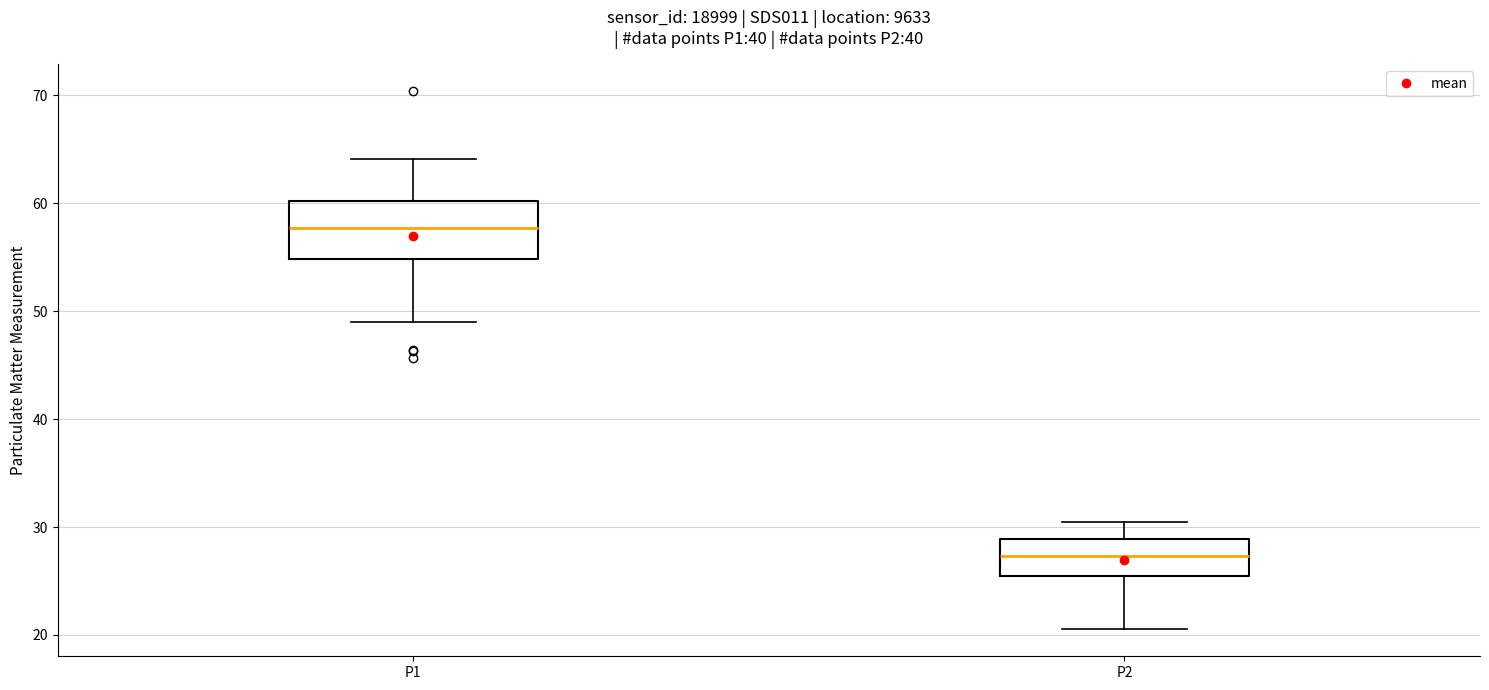

Which box is the tallest, from its lower edge to its upper edge?

P1